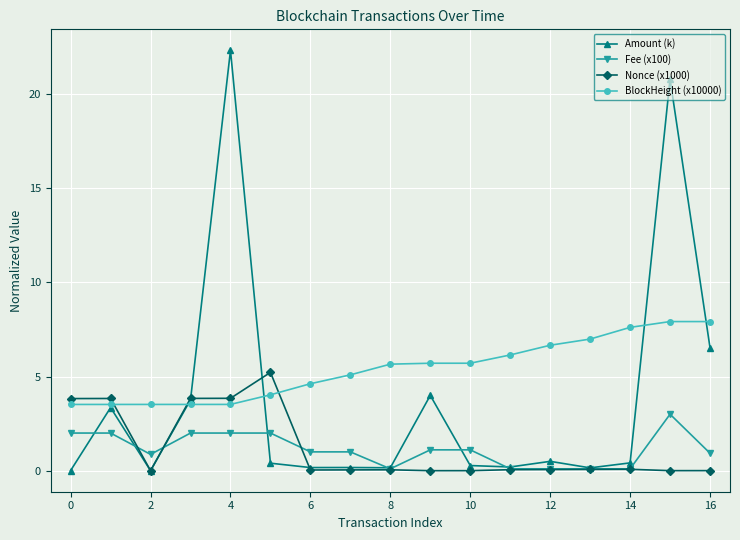

What is the average value of the Fee (x100) series?

1.1